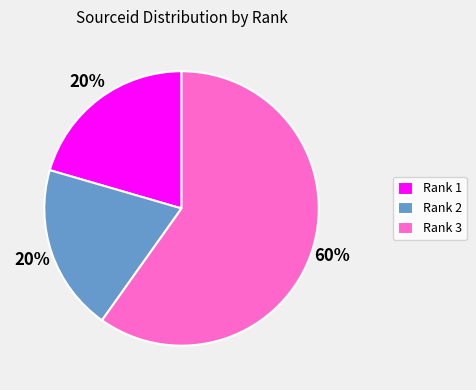

To the nearest percent, what is the average slice percentage?

33%